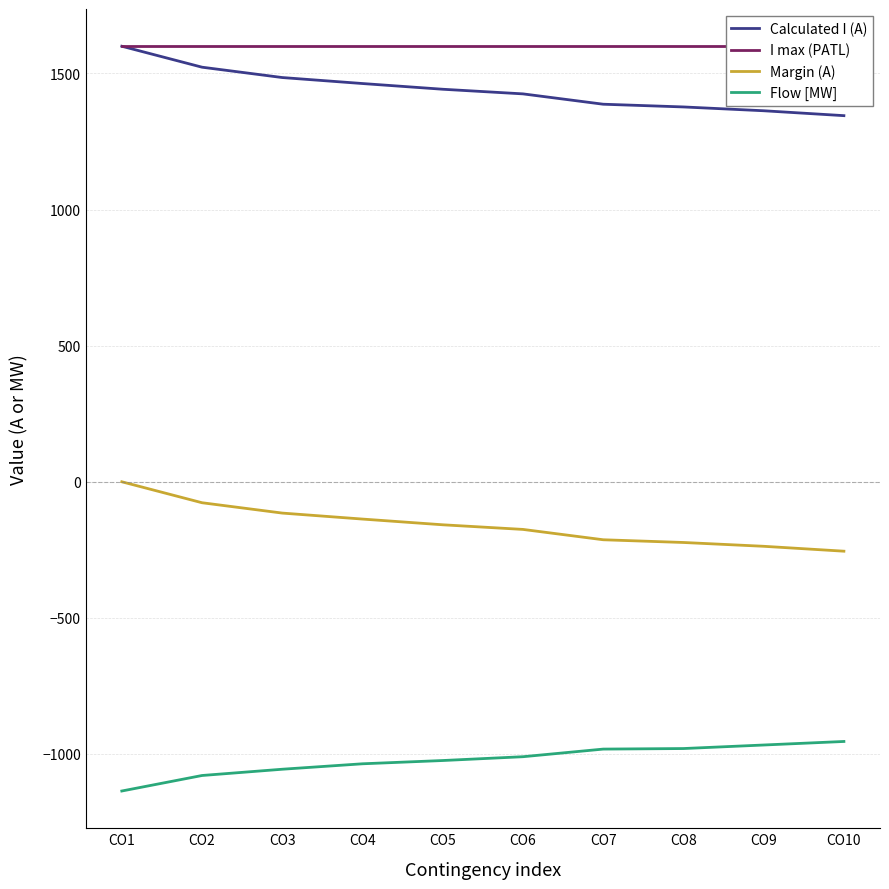

How many values in the Flow [MW] series are below -1010?

5